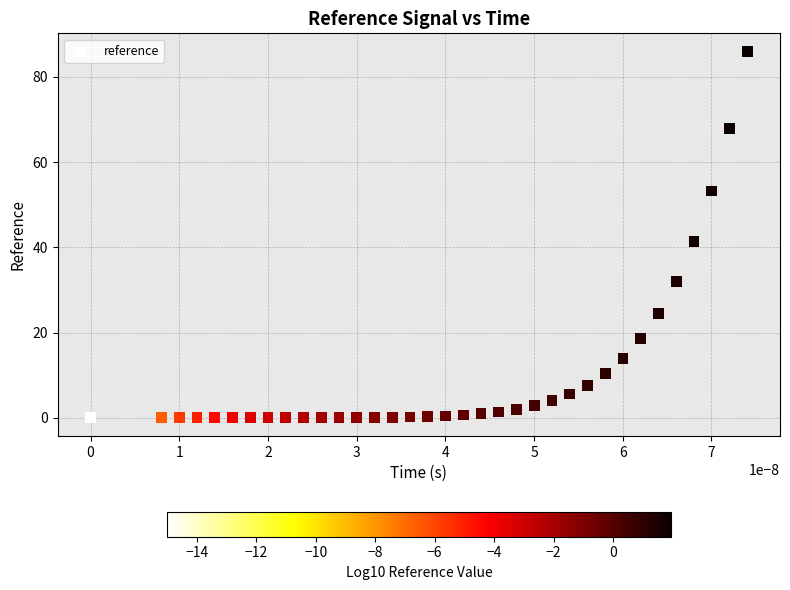

What is the range of Y values (max minus min)?

85.9